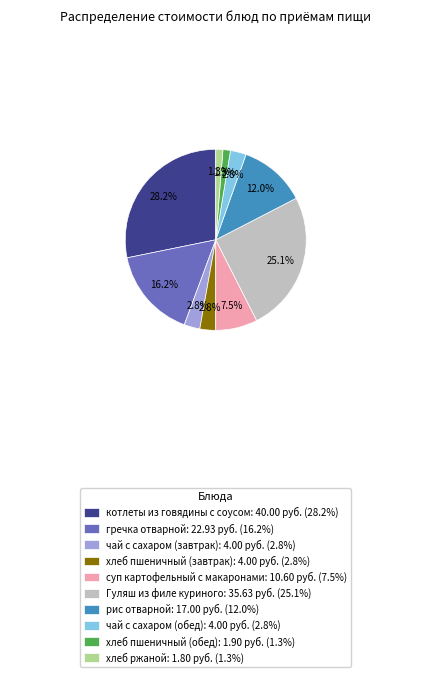

To the nearest percent, what portion does гречка отварной represent?

16%